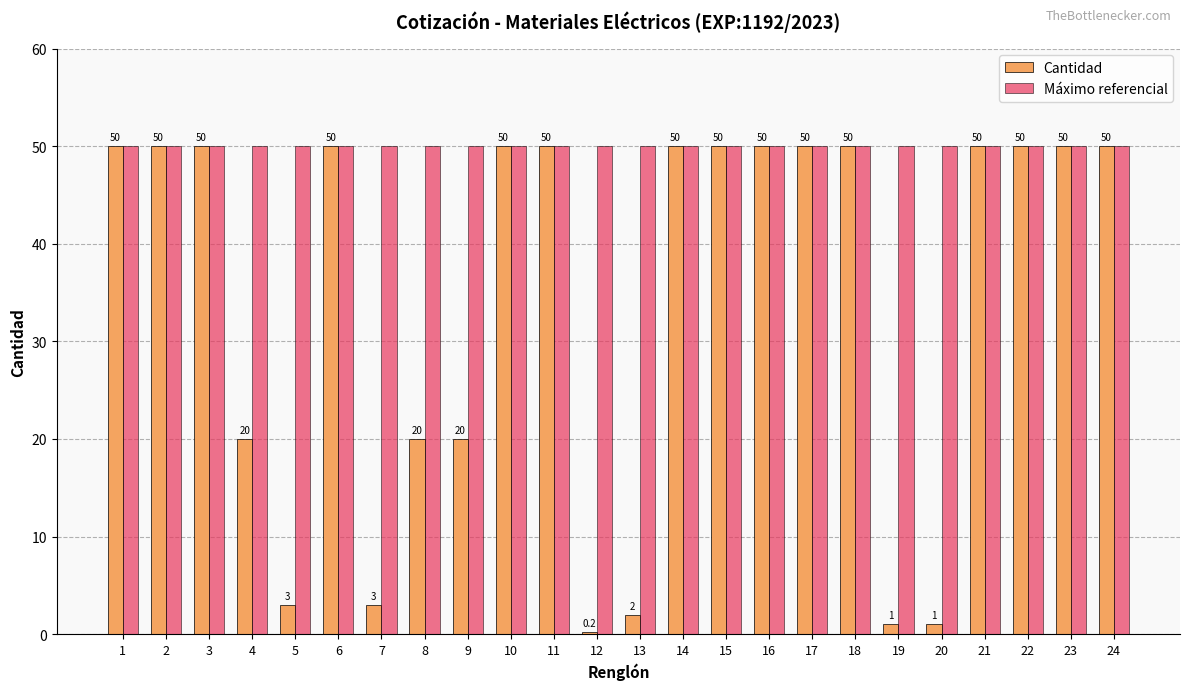

Which series has the largest total across all categories?

Máximo referencial